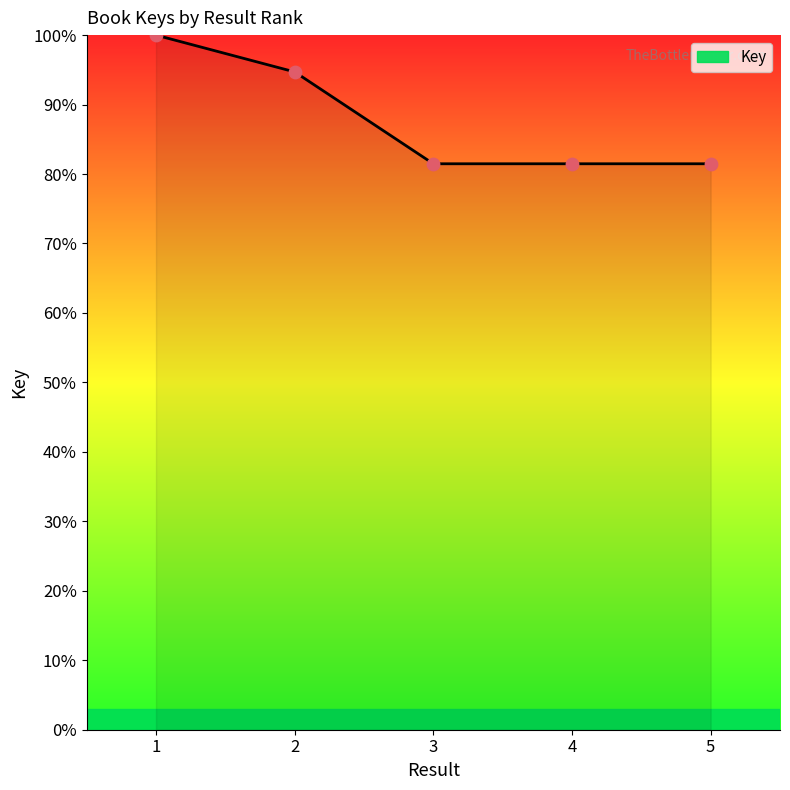

What is the change in value from 1 to 3?

-18.5